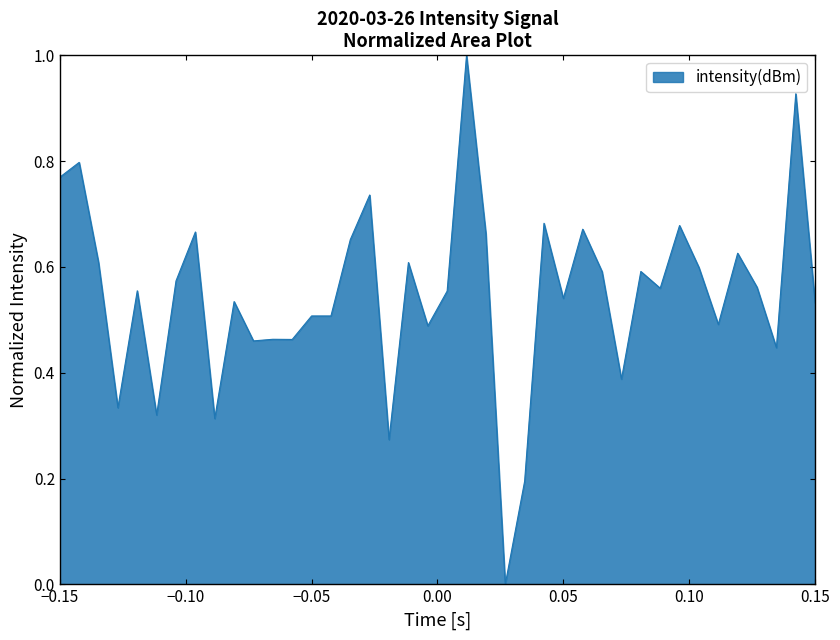

What is the maximum value shown in the chart?

1.0